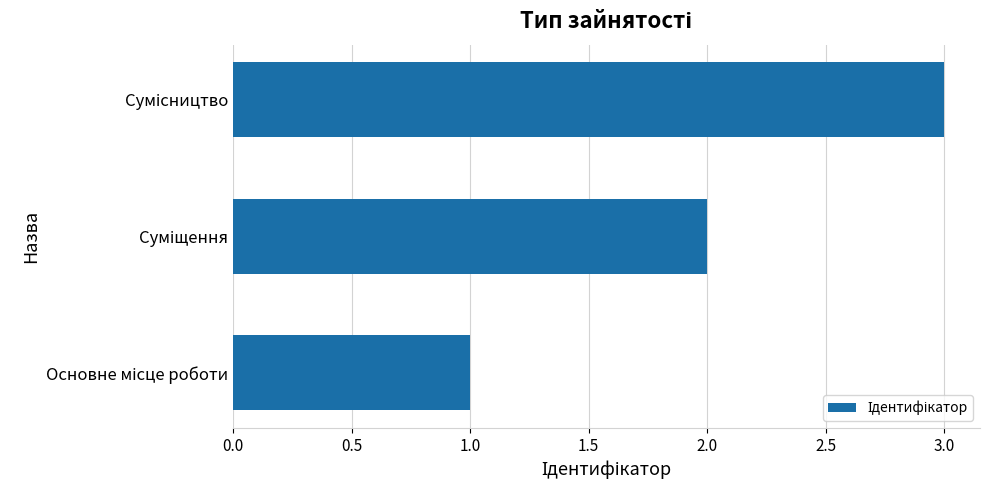

What is the sum of all values?

6